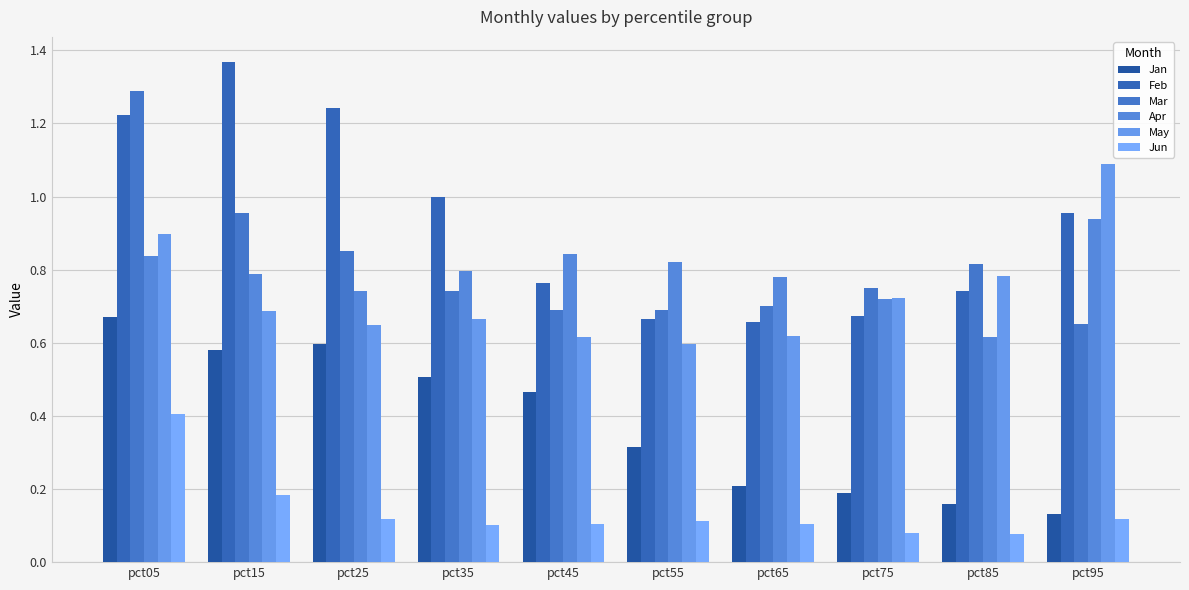

At pct95, list the series in order from largest to smallest.

May, Feb, Apr, Mar, Jan, Jun